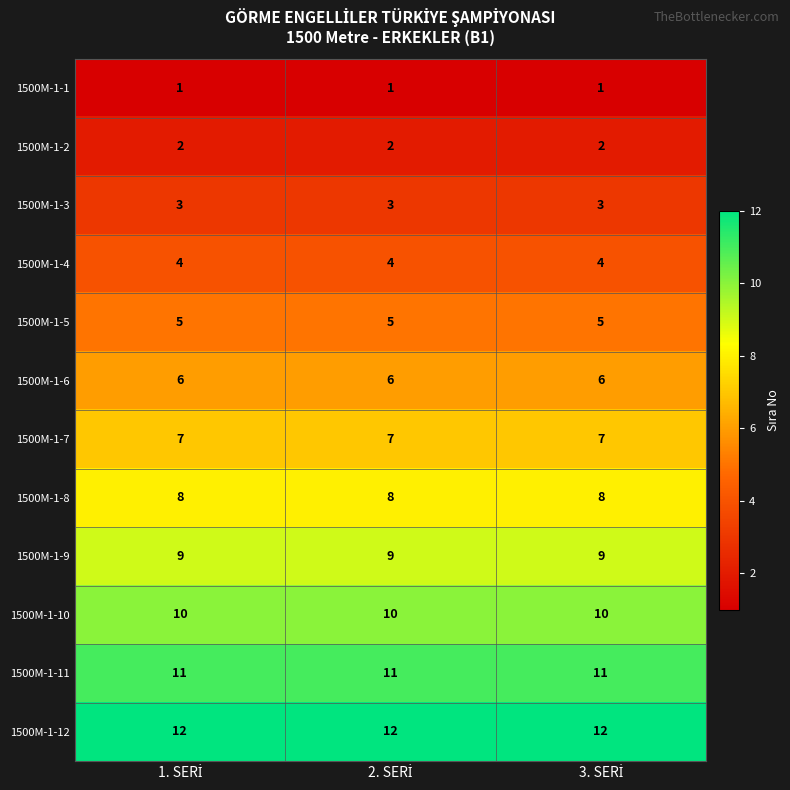

What is the average value of the 1500M-1-6 series?

6